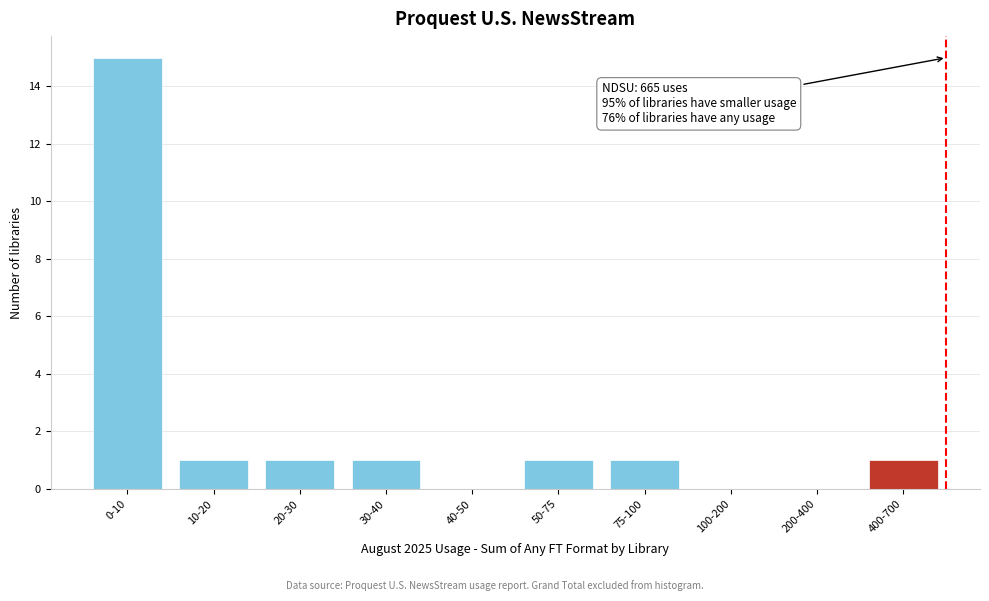

Reading left to right, extract all data points from this chart.

0-10=15	10-20=1	20-30=1	30-40=1	40-50=0	50-75=1	75-100=1	100-200=0	200-400=0	400-700=1